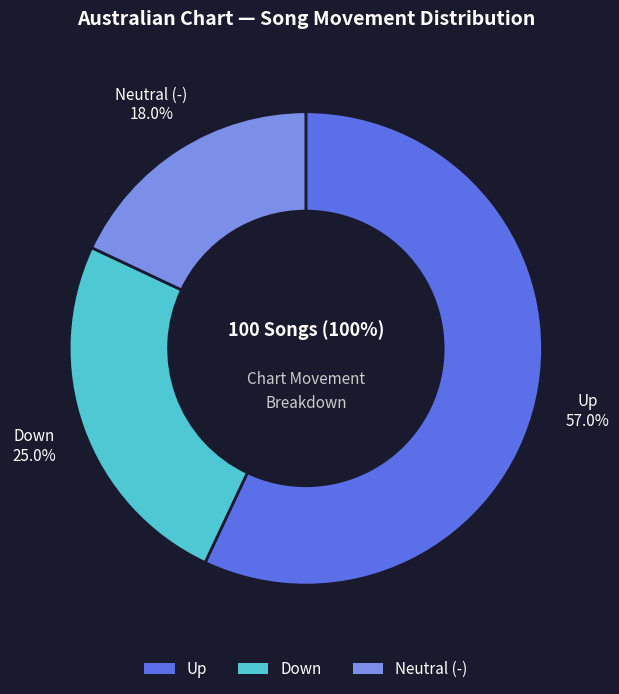

What is the ratio of the value at down to the value at -?

1.4